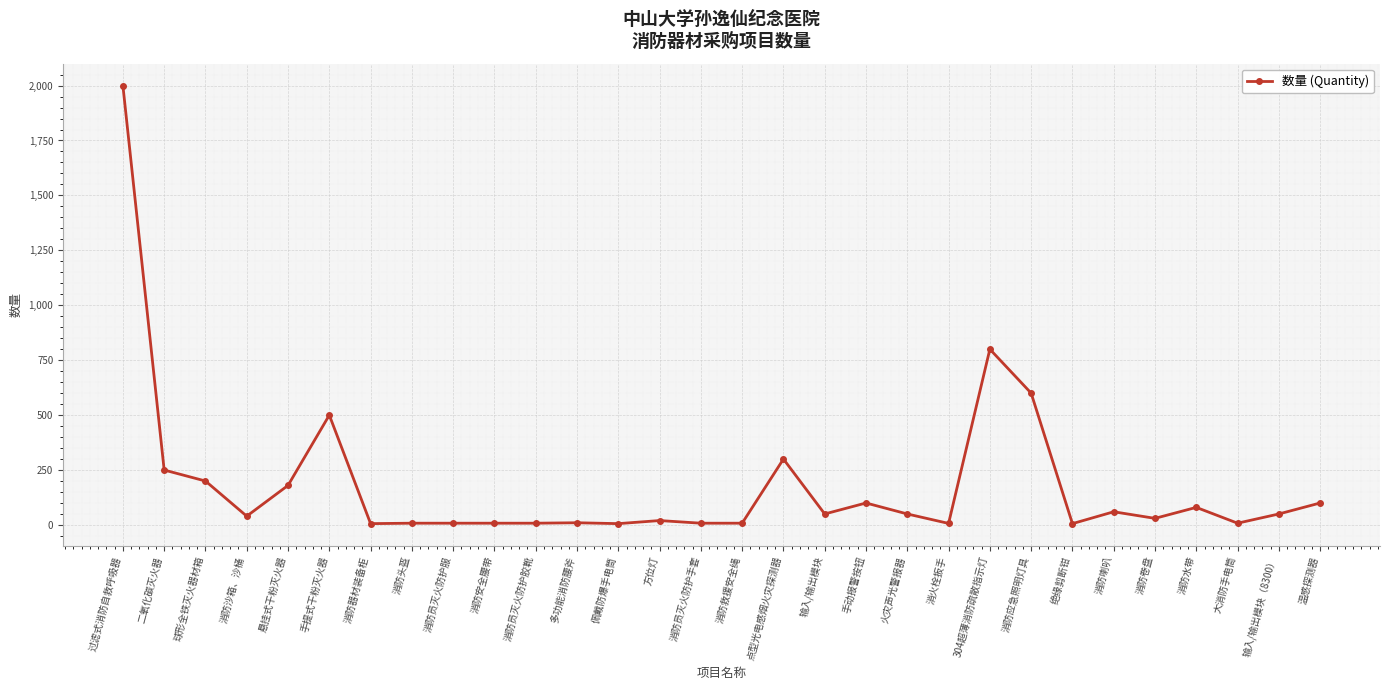

What is the sum of all values?

5501